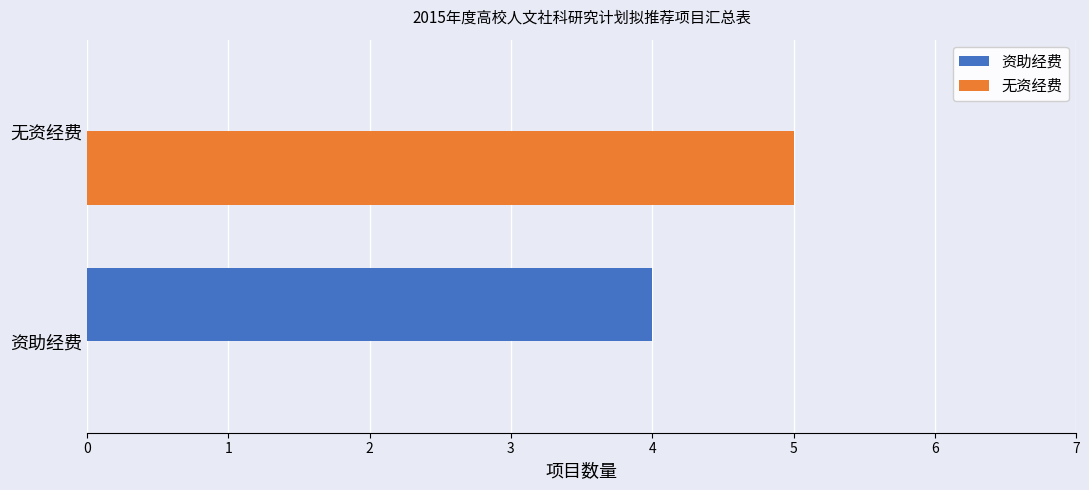

What is the sum of the 无资经费 values at 无资经费 and 资助经费?

5